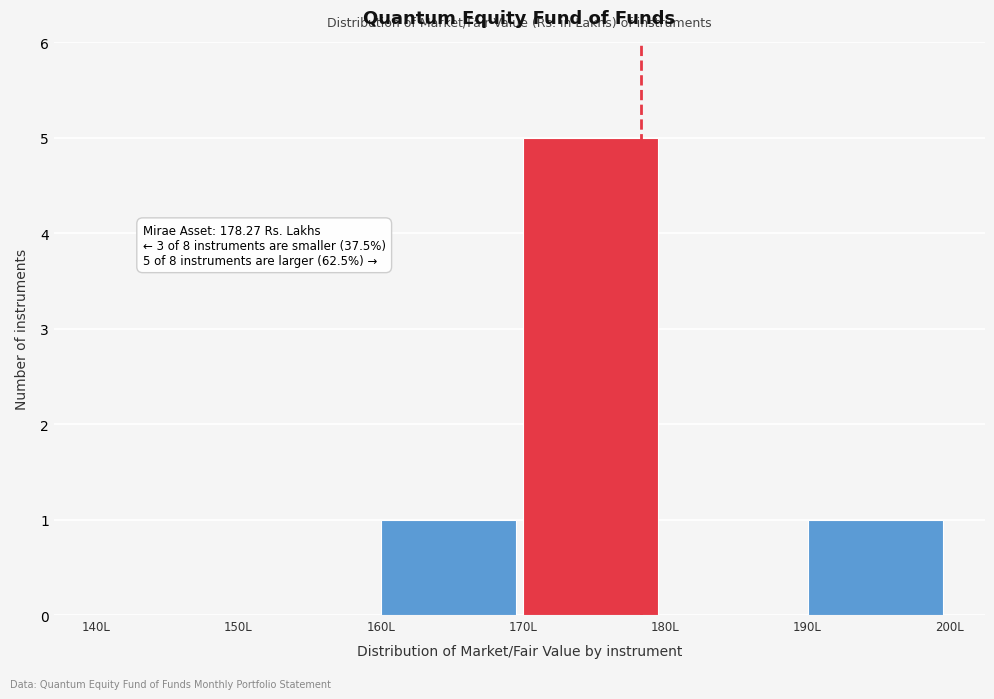

Over which range of the x-axis is the bar tallest?

170 to 180